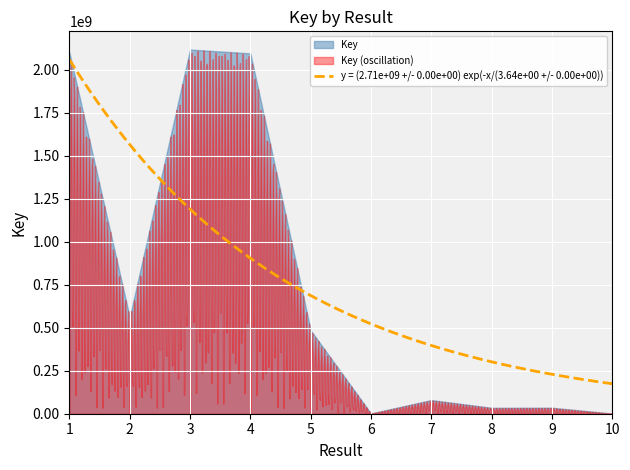

Which category has the lowest value across all series?

10